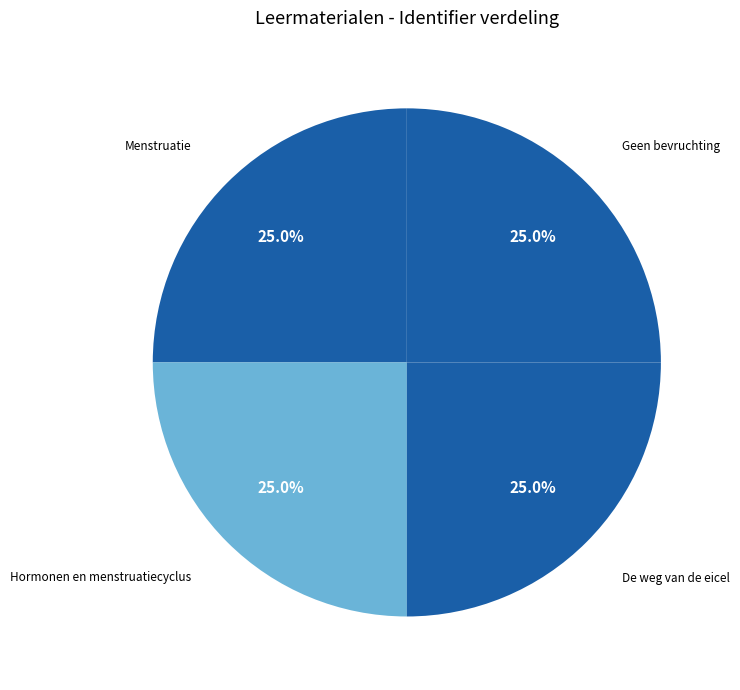

Does Menstruatie represent more than half of the total?

No